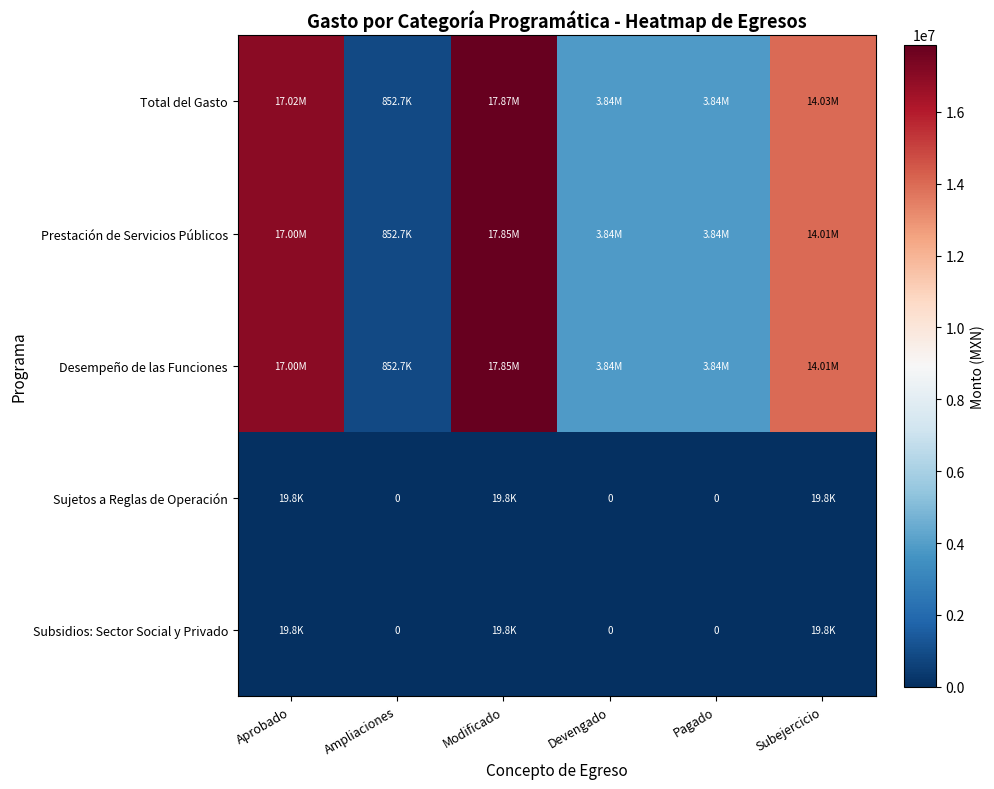

At how many categories does at least one series exceed 8266396?

3